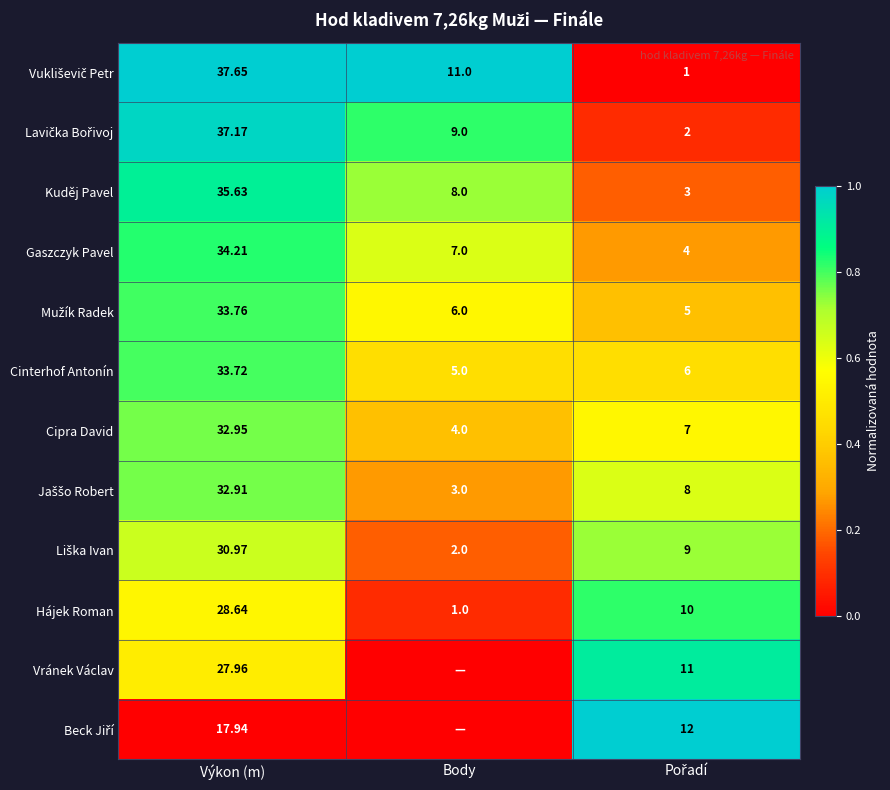

Which category has the highest value in the Gaszczyk Pavel series?

Výkon (m)